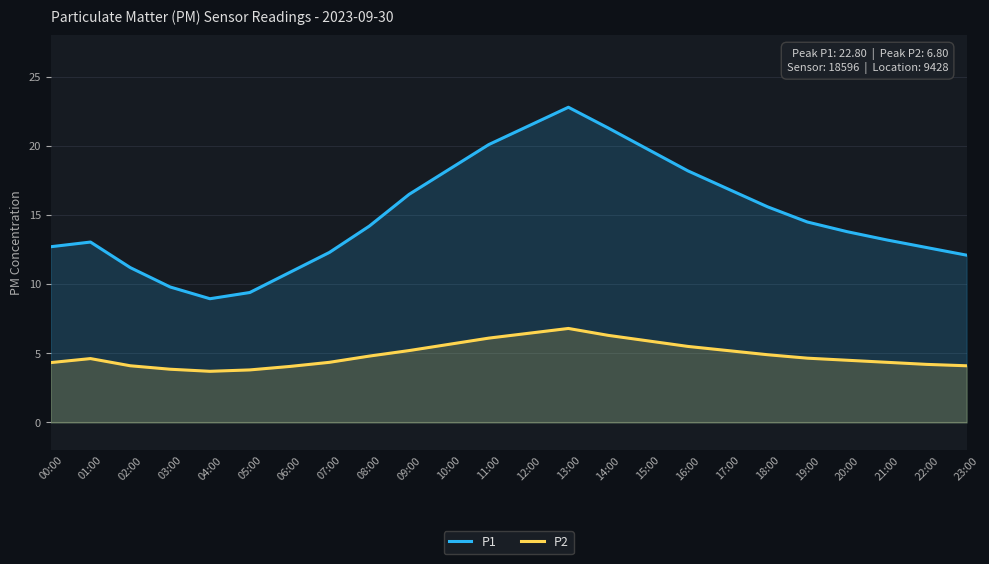

What is the total value across all series at 09:00?

21.7